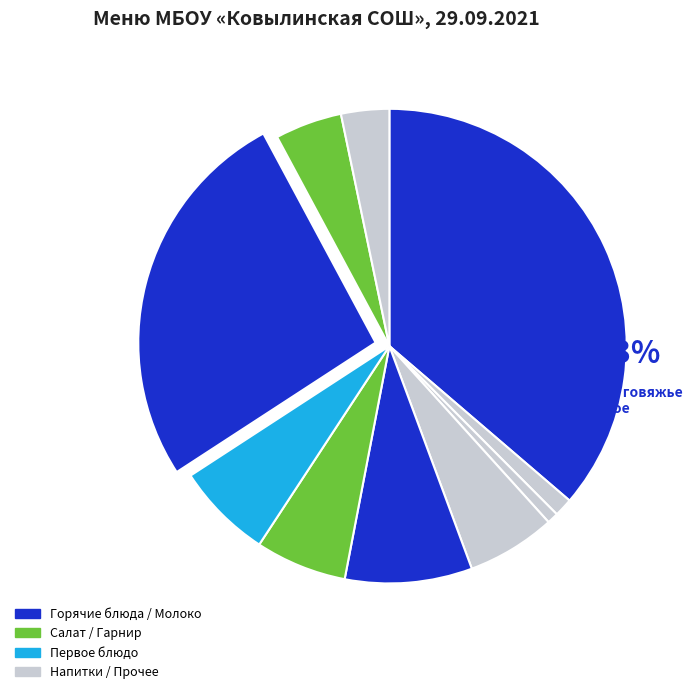

Is it true that Салат из моркови is 1% of the pie?

False